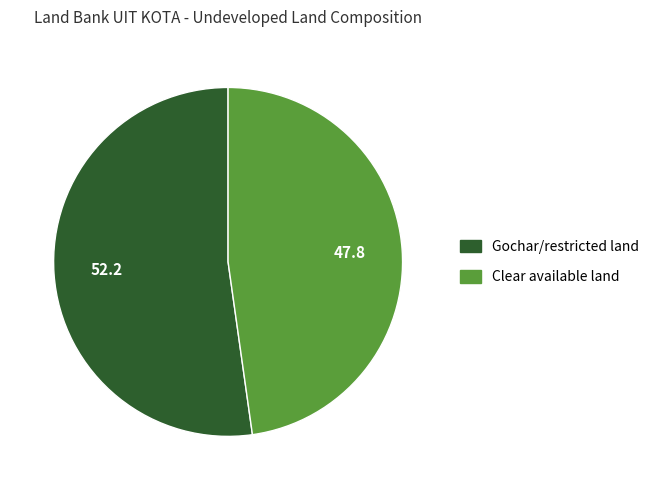

Which category has the smallest portion of the pie?

Clear available land